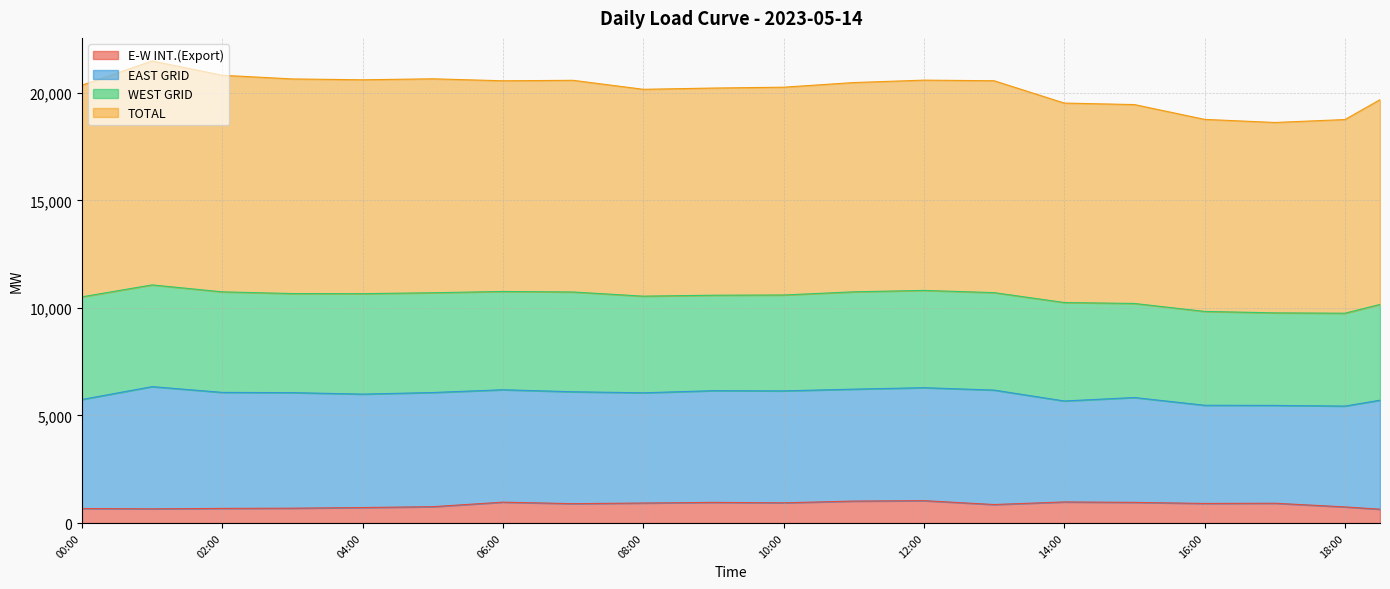

What is the lowest value of the E-W INT.(Export) series?

643.0